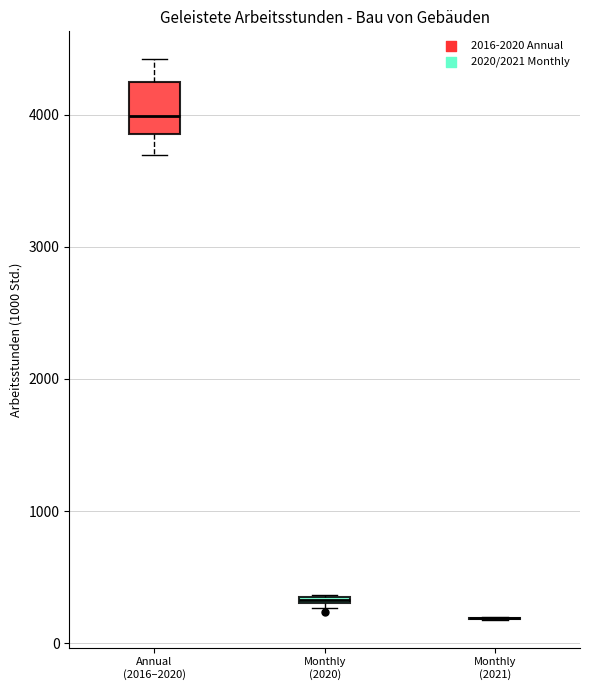

Where does the lower whisker of the box for Annual (2016–2020) end on the y-axis? The values are not printed on the chart, so give them approximately, as read against the axis.

3700